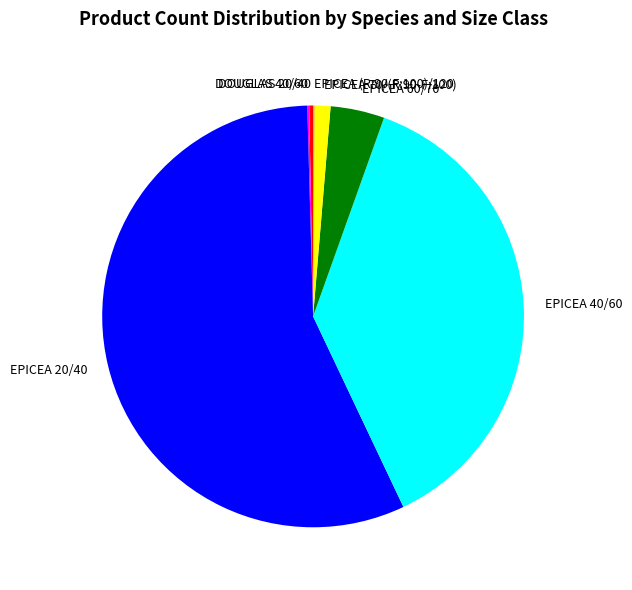

Which category has the biggest portion of the pie?

EPICEA 20/40